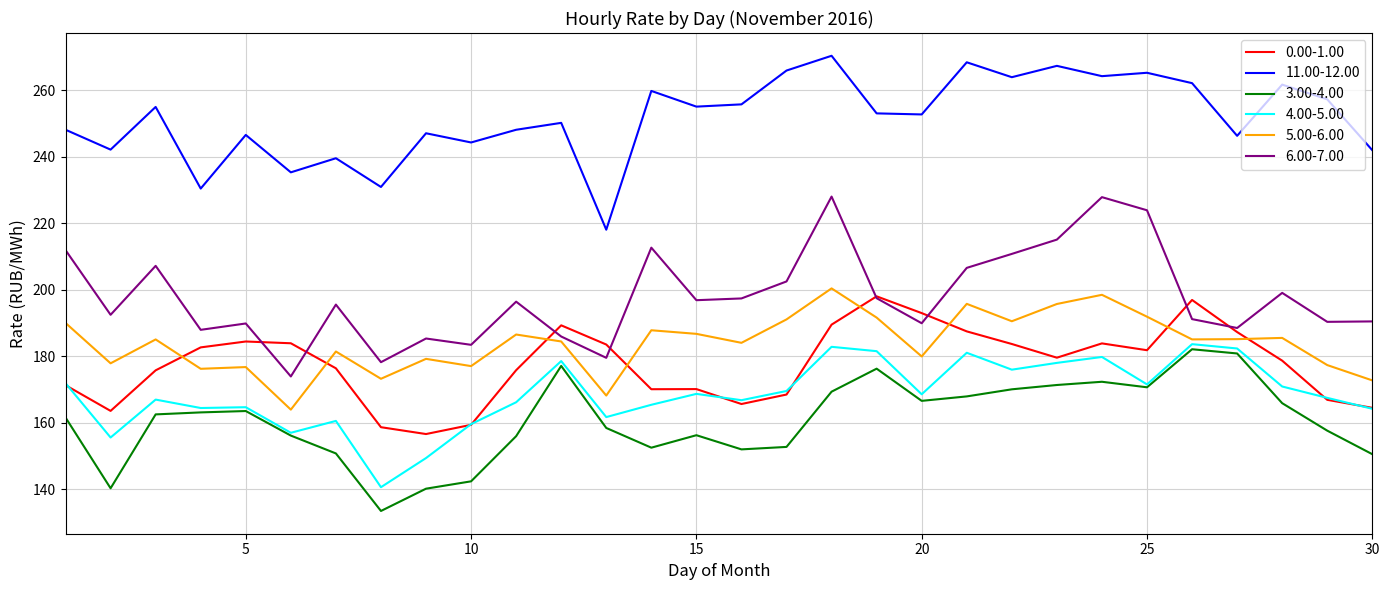

What is the maximum value shown in the chart?

270.3